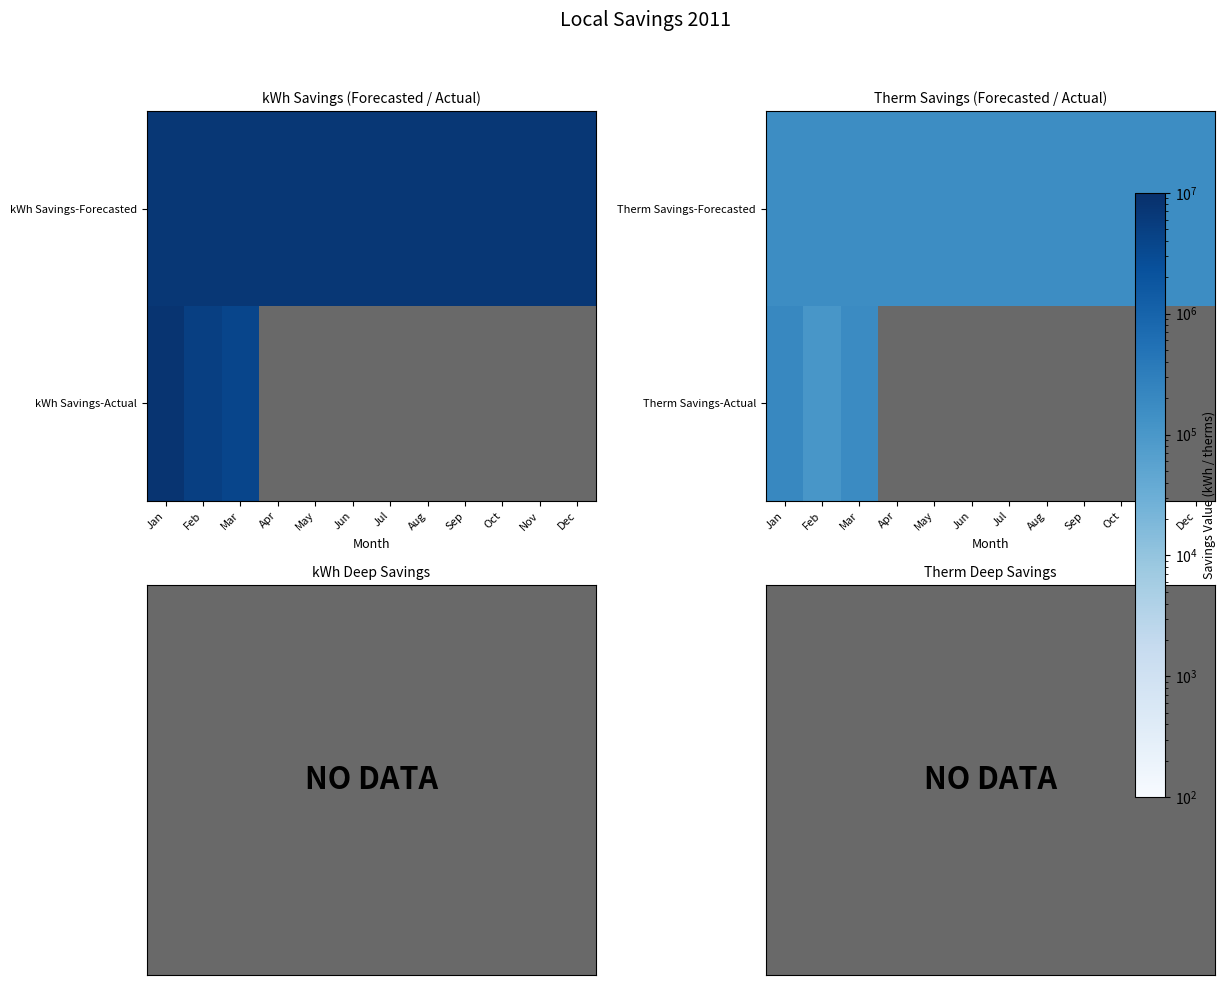

Which series has the largest total across all categories?

Therm Savings-Forecasted